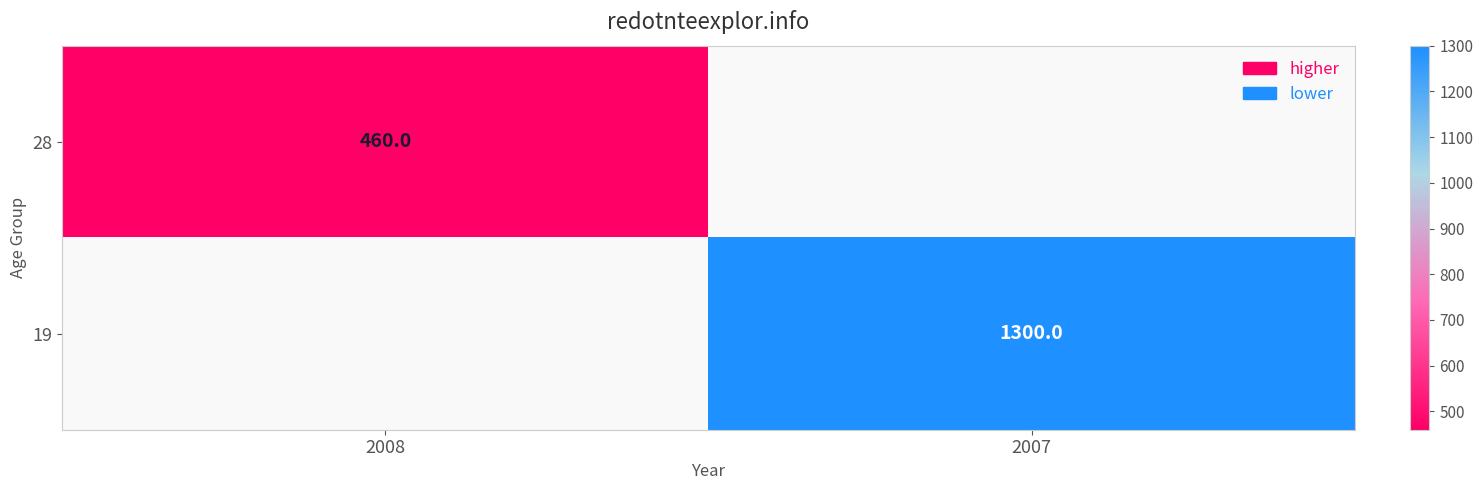

How many categories are shown in the chart?

2